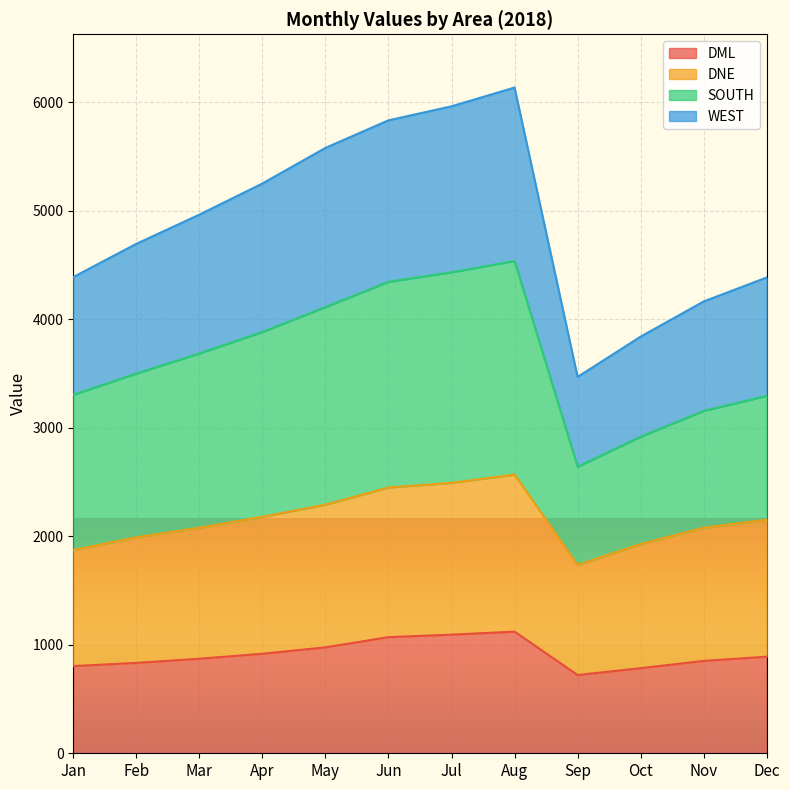

Does the chart display data point markers on the line(s)?

No